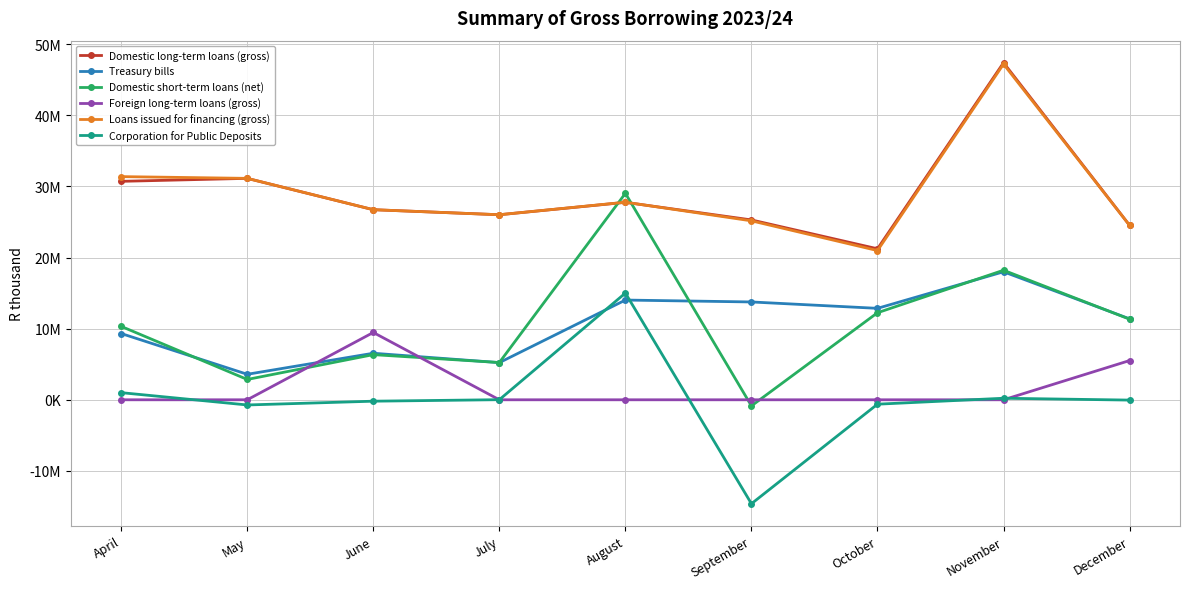

What is the sum of all Treasury bills values?

94713160